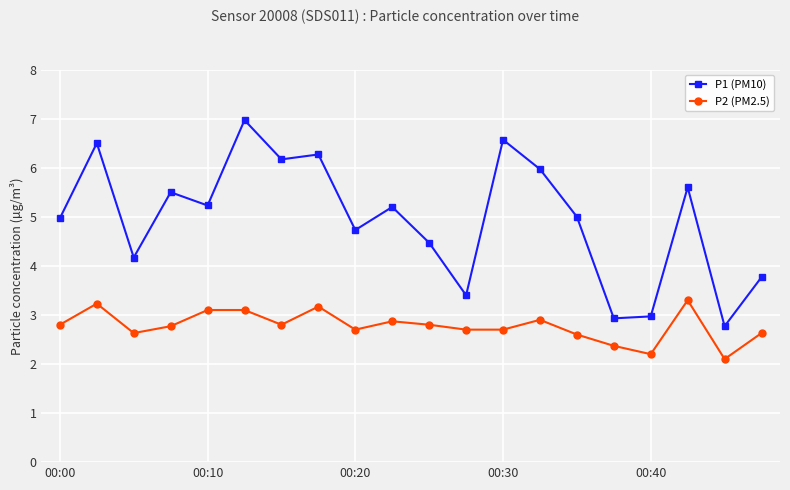

What is the minimum value shown in the chart?

2.1